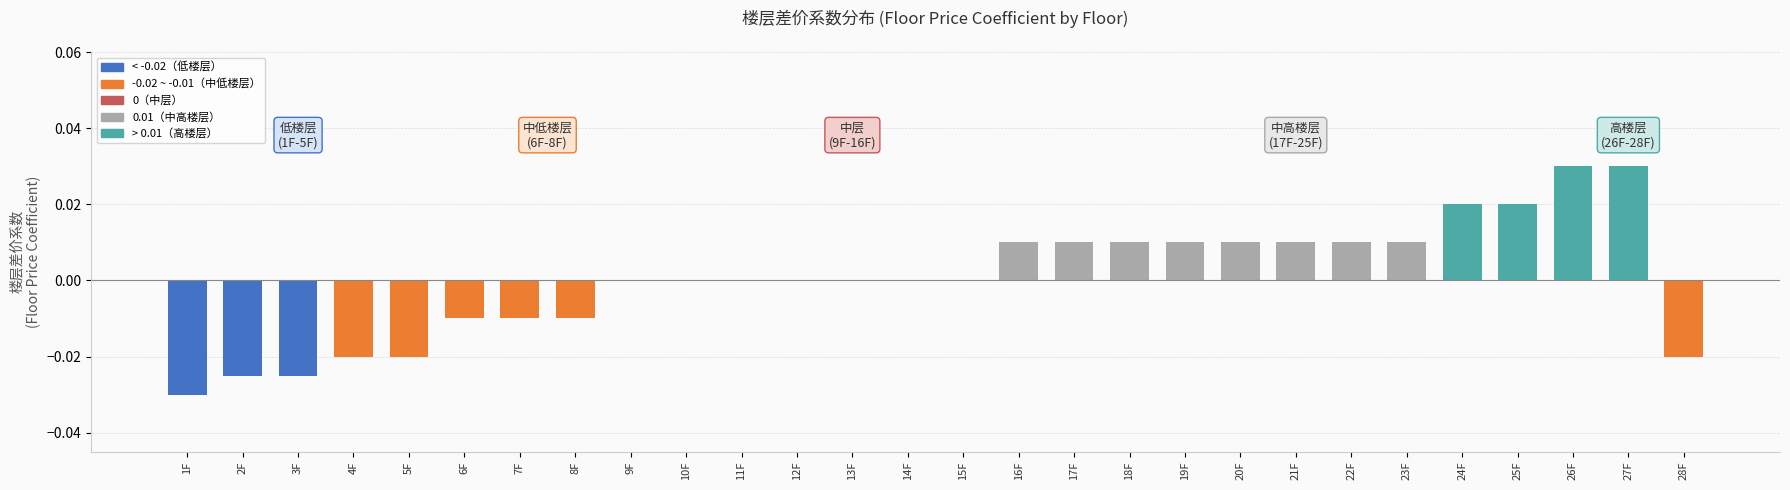

Between 21F and 9F, which is larger?

21F